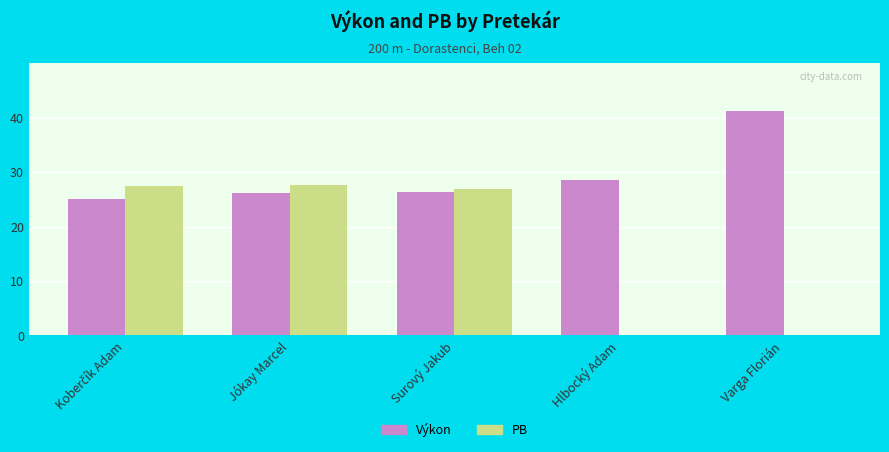

Which series has the largest total across all categories?

Výkon